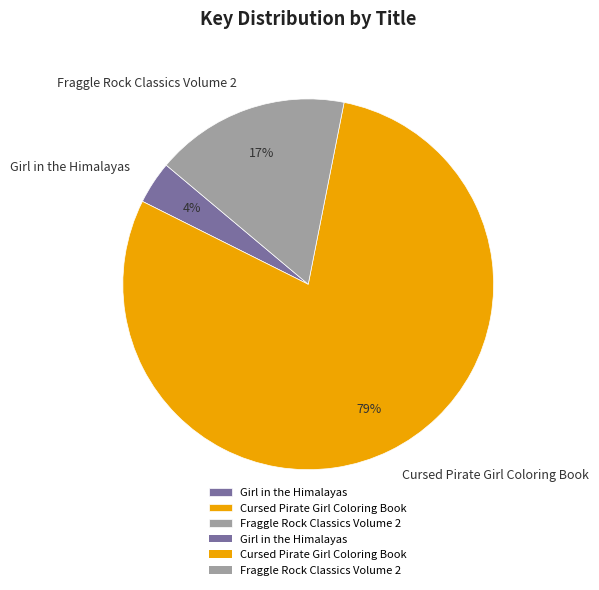

Combined, do Girl in the Himalayas and Cursed Pirate Girl Coloring Book account for over 50%?

Yes